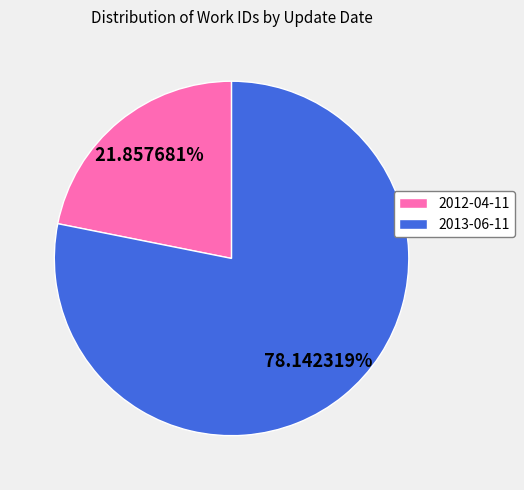

Between 2013-06-11 and 2012-04-11, which is larger?

2013-06-11